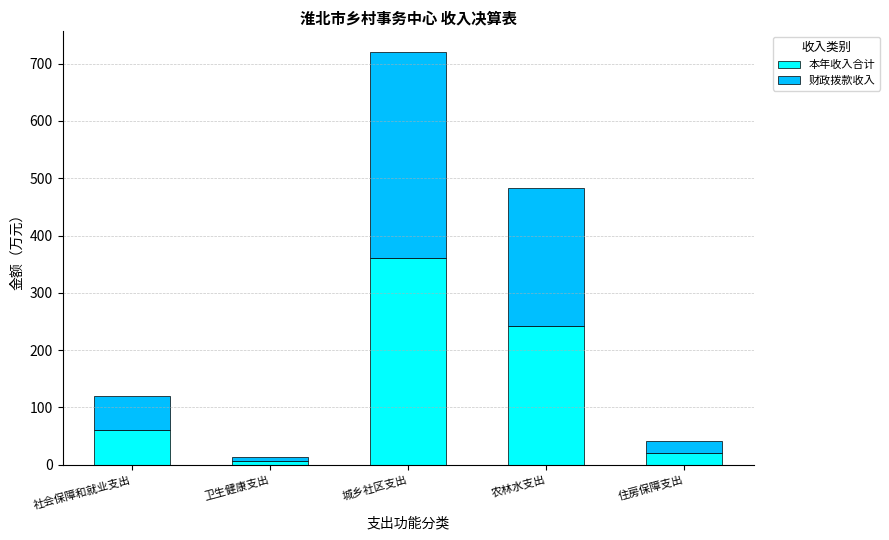

Read the 本年收入合计 value at 社会保障和就业支出.

60.0